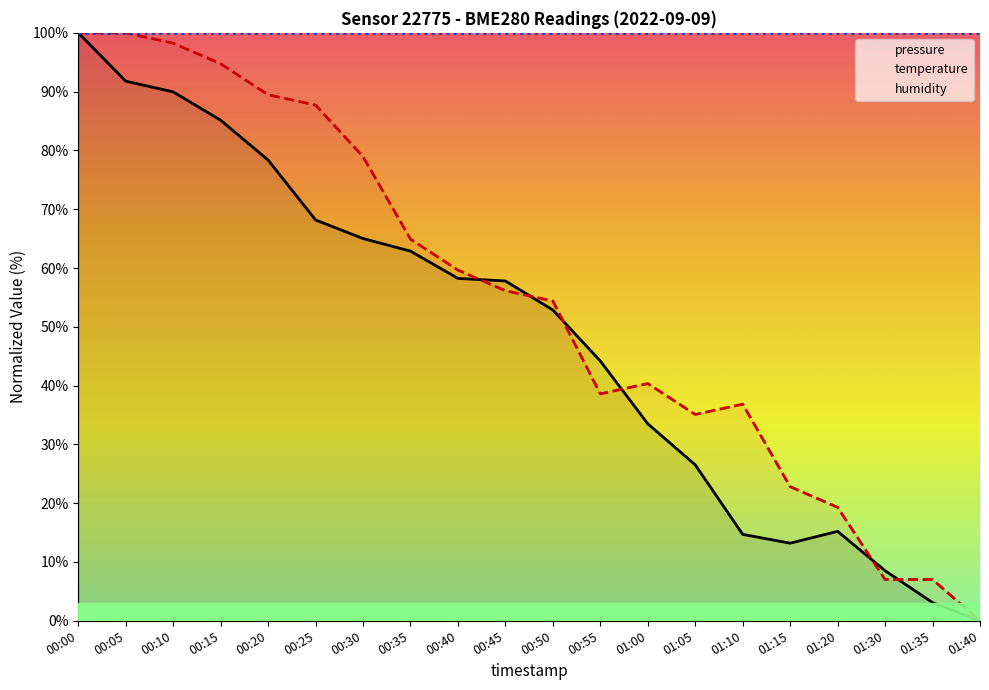

What position from the right is 01:40?

1